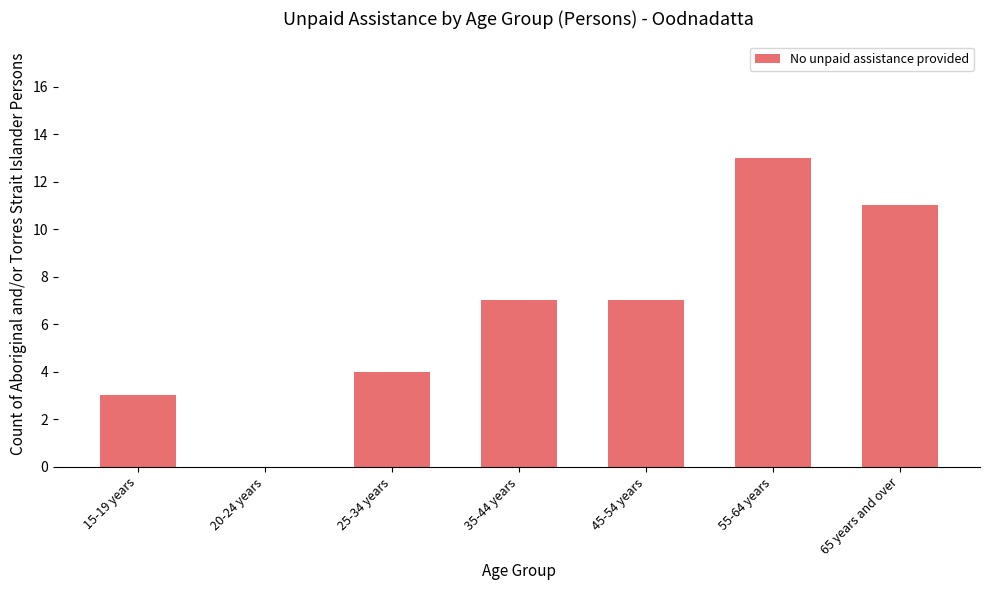

What is the maximum value shown in the chart?

13